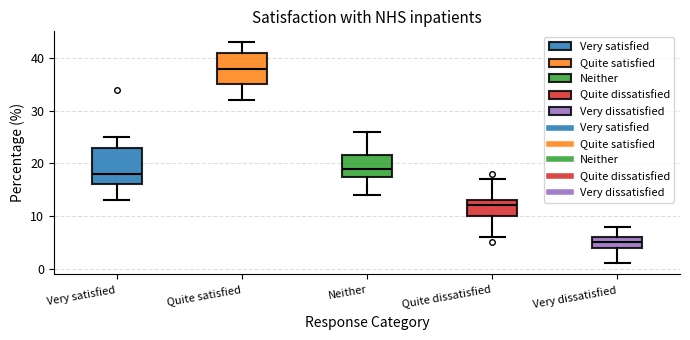

Where does the upper whisker of the box for Very satisfied end on the y-axis? The values are not printed on the chart, so give them approximately, as read against the axis.

25